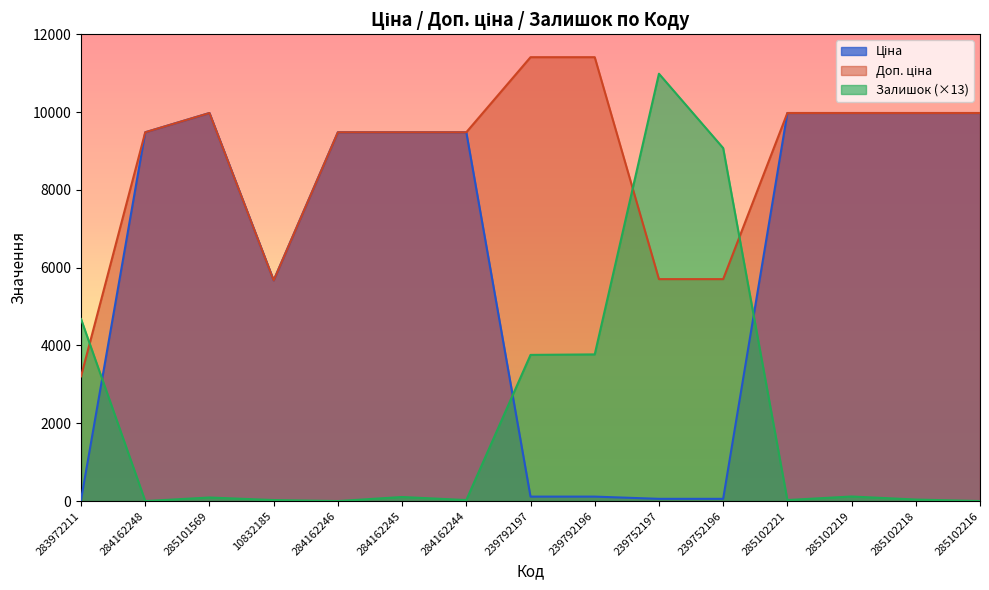

At 285101569, list the series in order from largest to smallest.

Ціна, Доп. ціна, Залишок